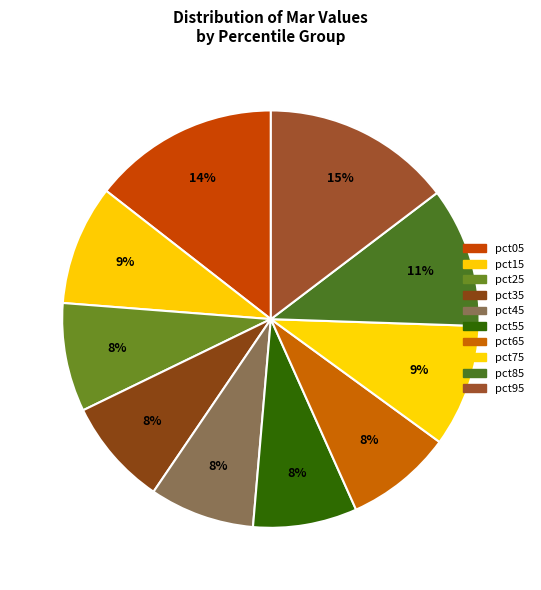

What is the change in value from pct15 to pct95?

+0.7